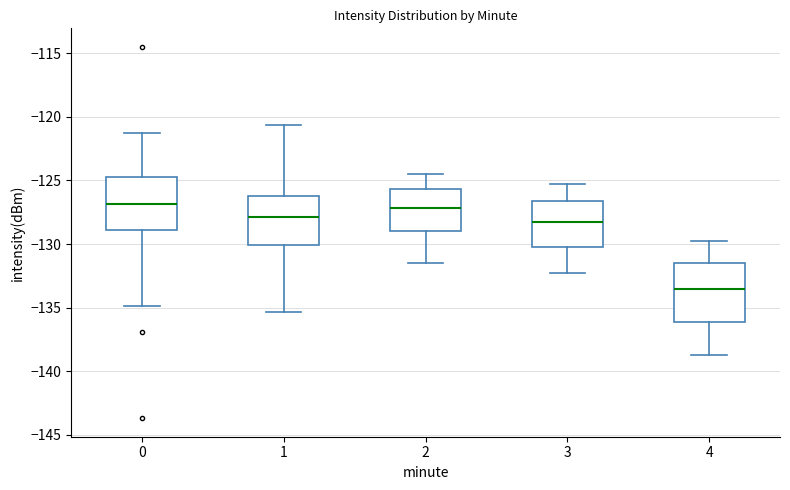

Where does the lower whisker of the box at x = 4 end on the y-axis? The values are not printed on the chart, so give them approximately, as read against the axis.

-138.5